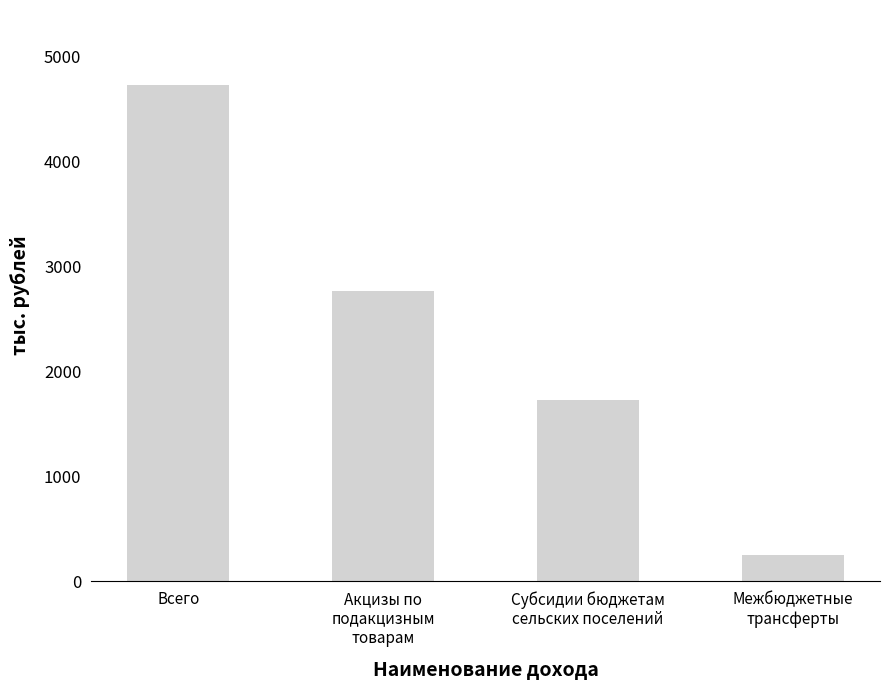

How many series are shown in this chart?

1